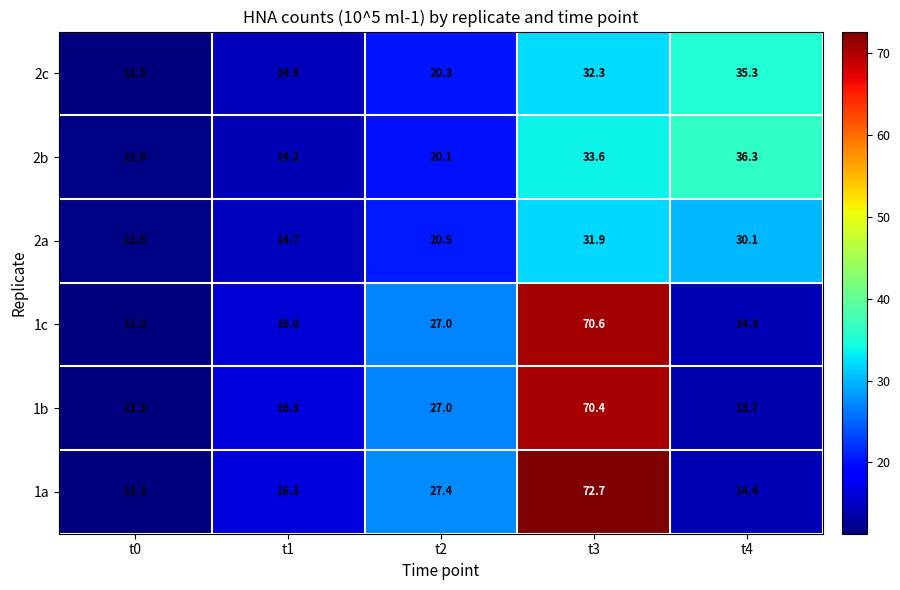

What is the total value across all series at t0?

68.6